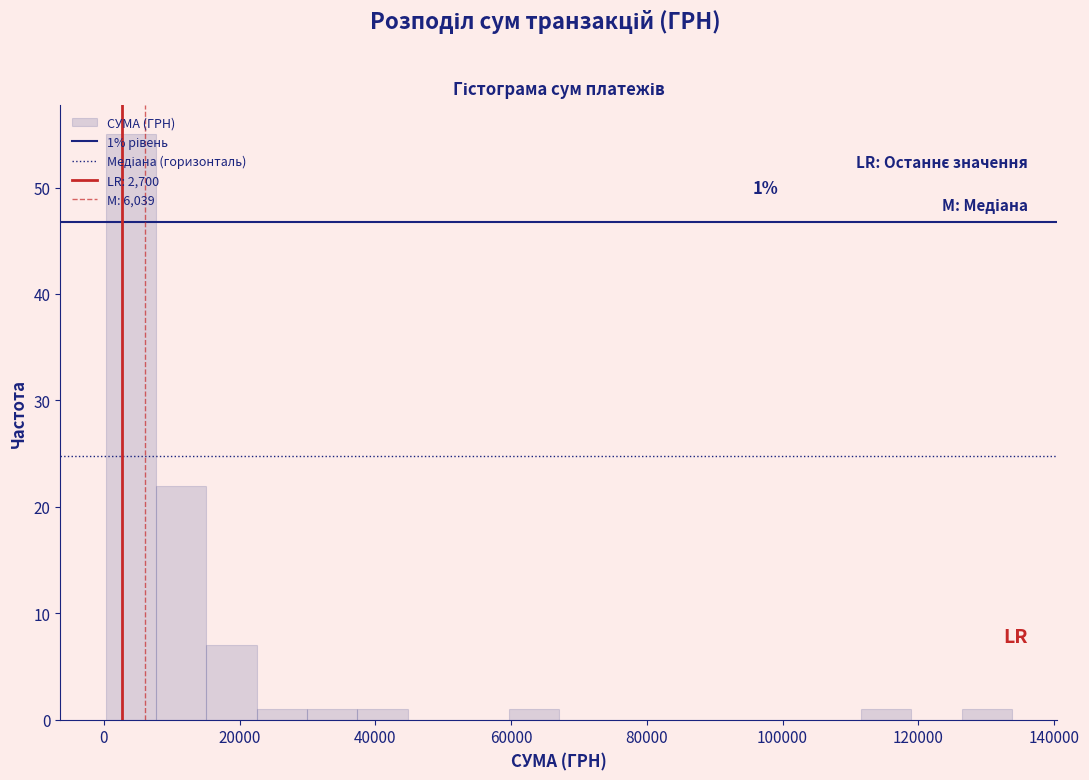

Around what value on the x-axis is the tallest bar? Give the approximate position of its centre, as read against the axis.

4000